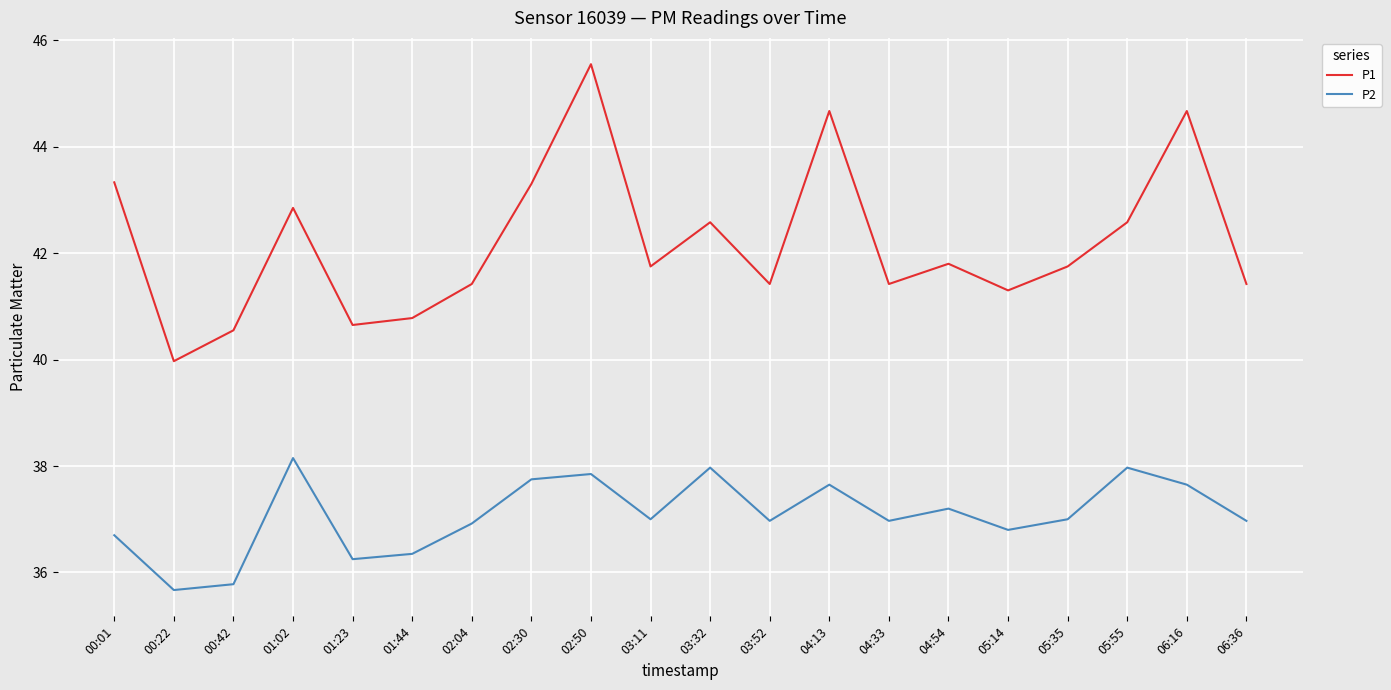

What is the average value of the P1 series?

42.2